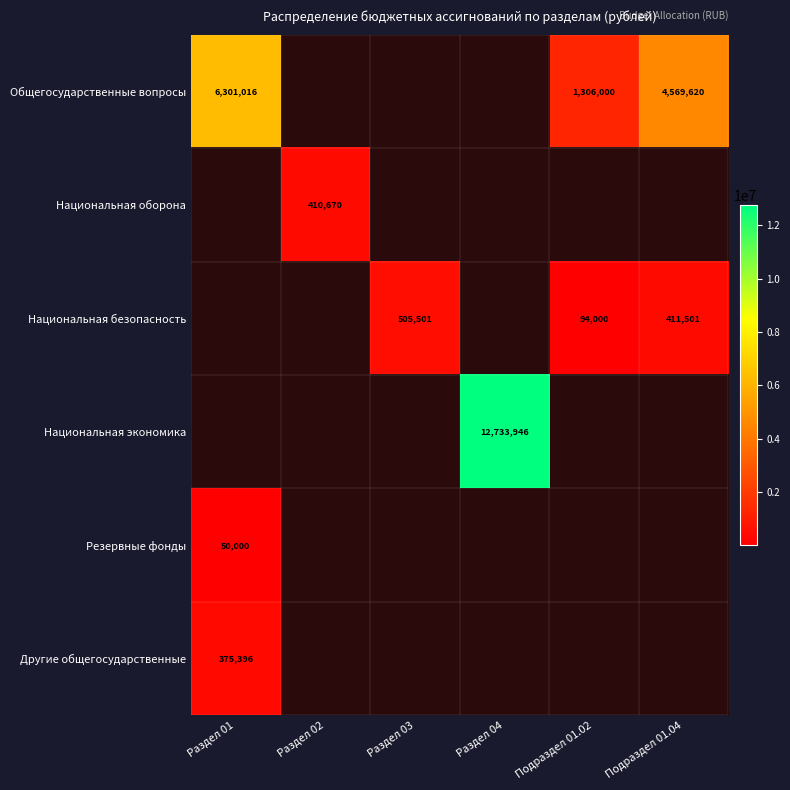

Count the number of categories in the chart.

6